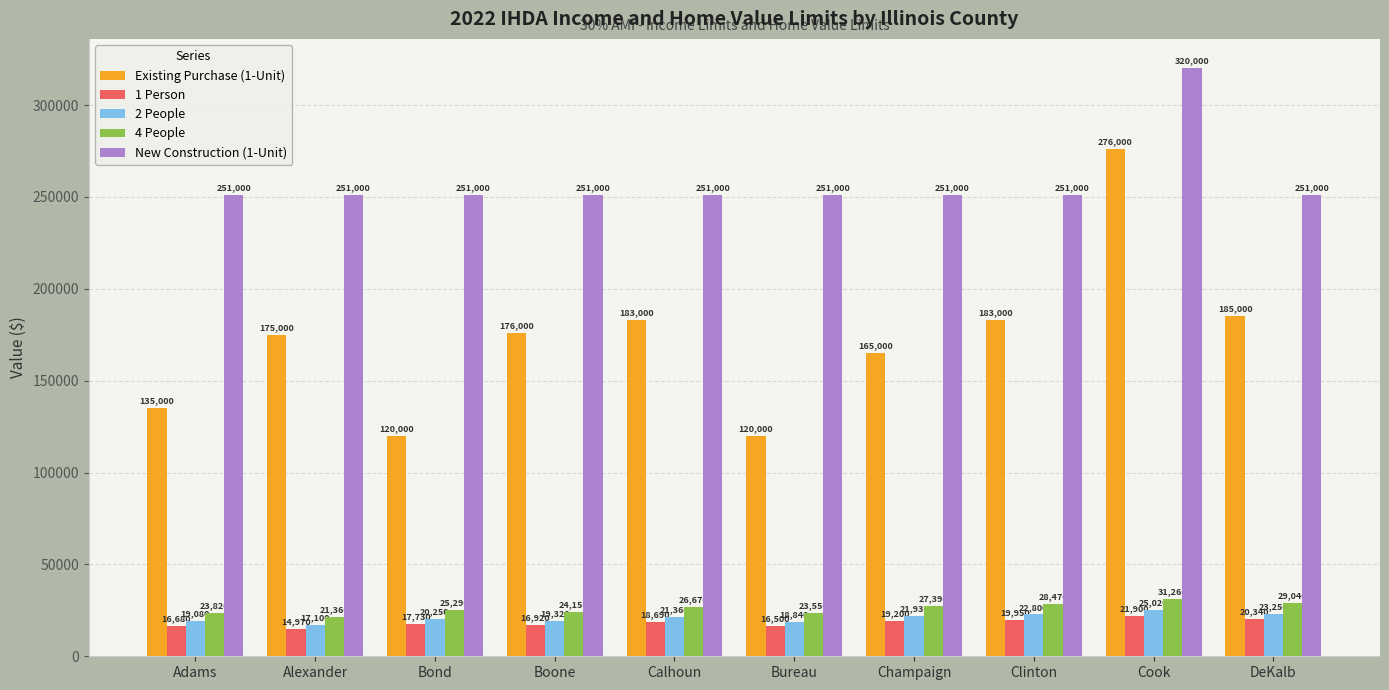

Reading right to left, what are all the values shown in this chart?

Existing Purchase (1-Unit): 185000	276000	183000	165000	120000	183000	176000	120000	175000	135000
1 Person: 20340	21900	19950	19200	16500	18690	16920	17730	14970	16680
2 People: 23250	25020	22800	21930	18840	21360	19320	20250	17100	19080
4 People: 29040	31260	28470	27390	23550	26670	24150	25290	21360	23820
New Construction (1-Unit): 251000	320000	251000	251000	251000	251000	251000	251000	251000	251000